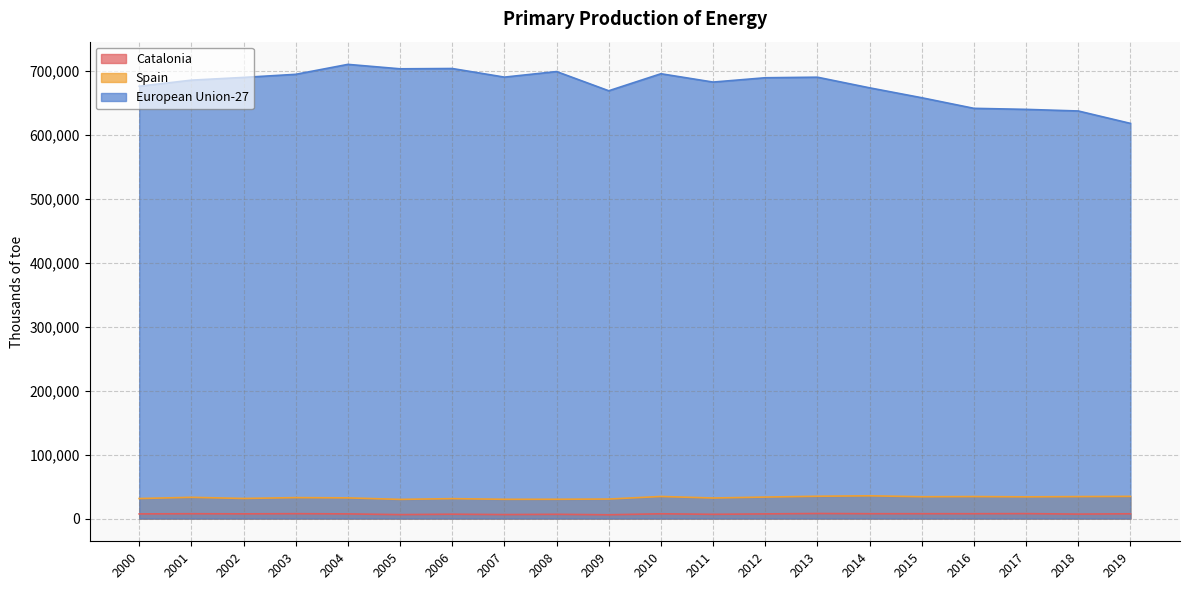

Count the number of categories in the chart.

20